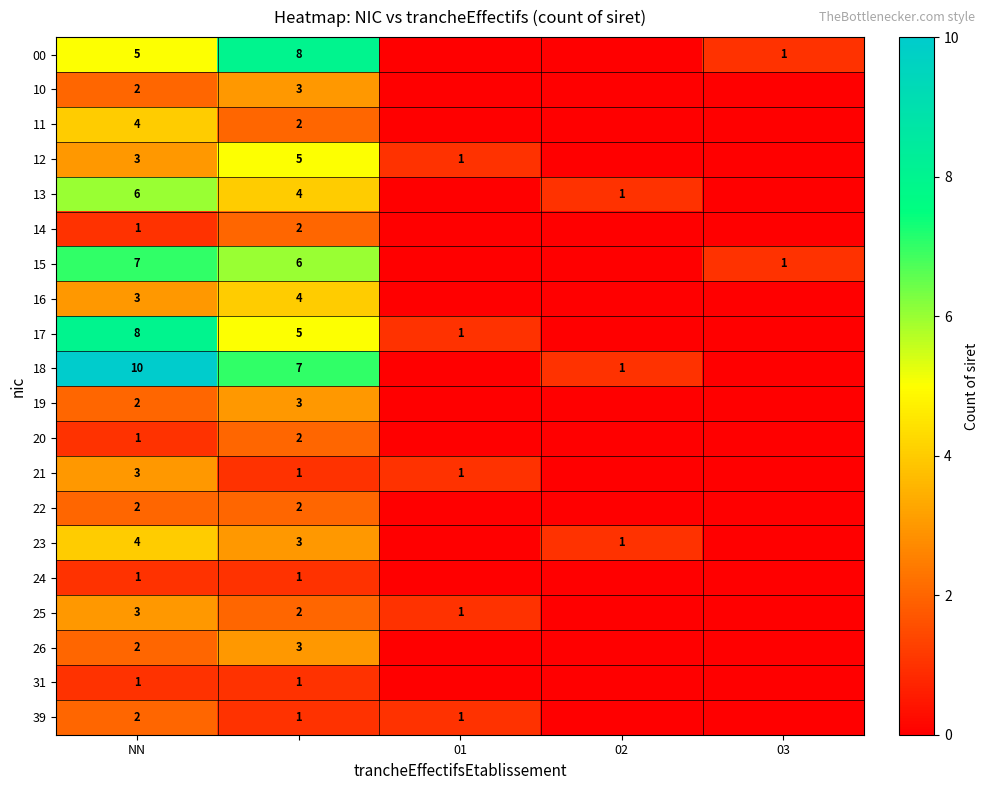

The 17 series shows 1 at 01. True or false?

True